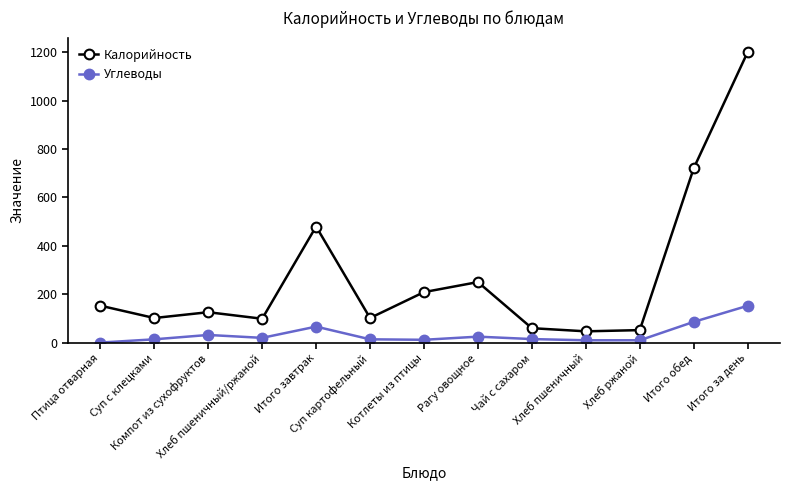

At which category does the chart reach its peak across all series?

Итого за день